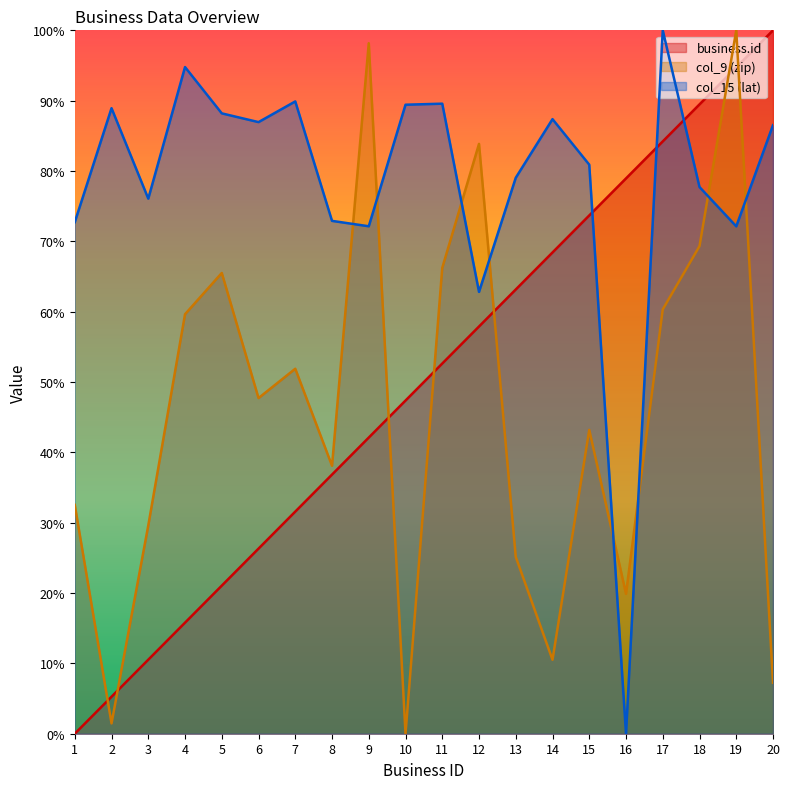

Is it true that col_15 (lat) equals 23.0 at 3?

False